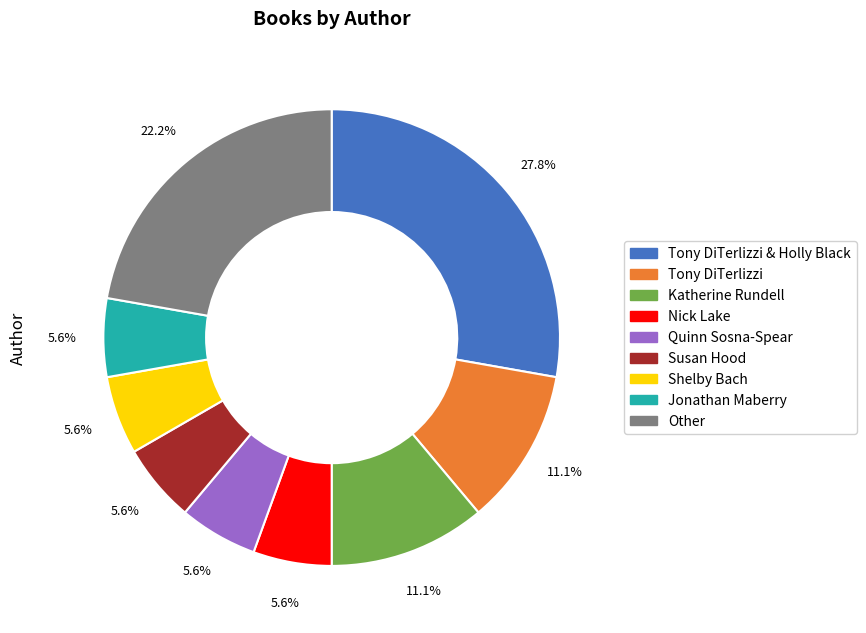

Which category has the biggest portion of the pie?

Tony DiTerlizzi & Holly Black